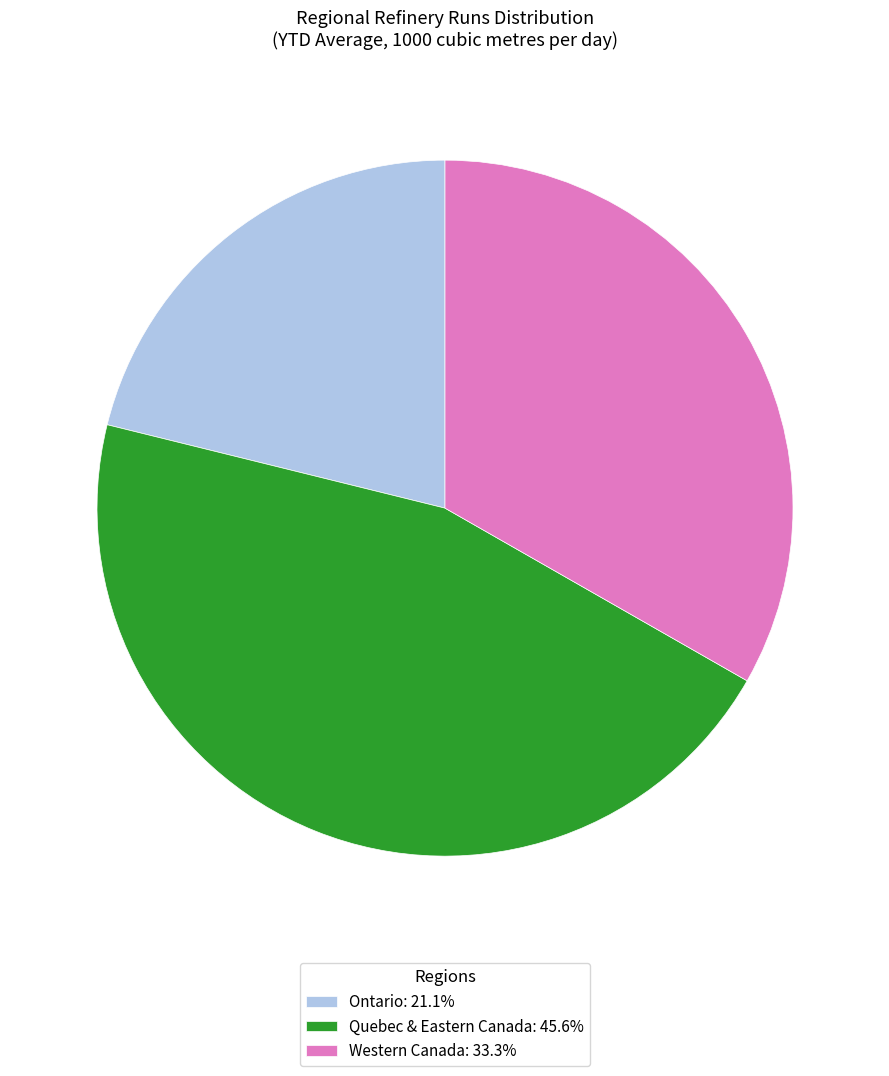

Rank the categories by value from highest to lowest.

Quebec & Eastern Canada, Western Canada, Ontario